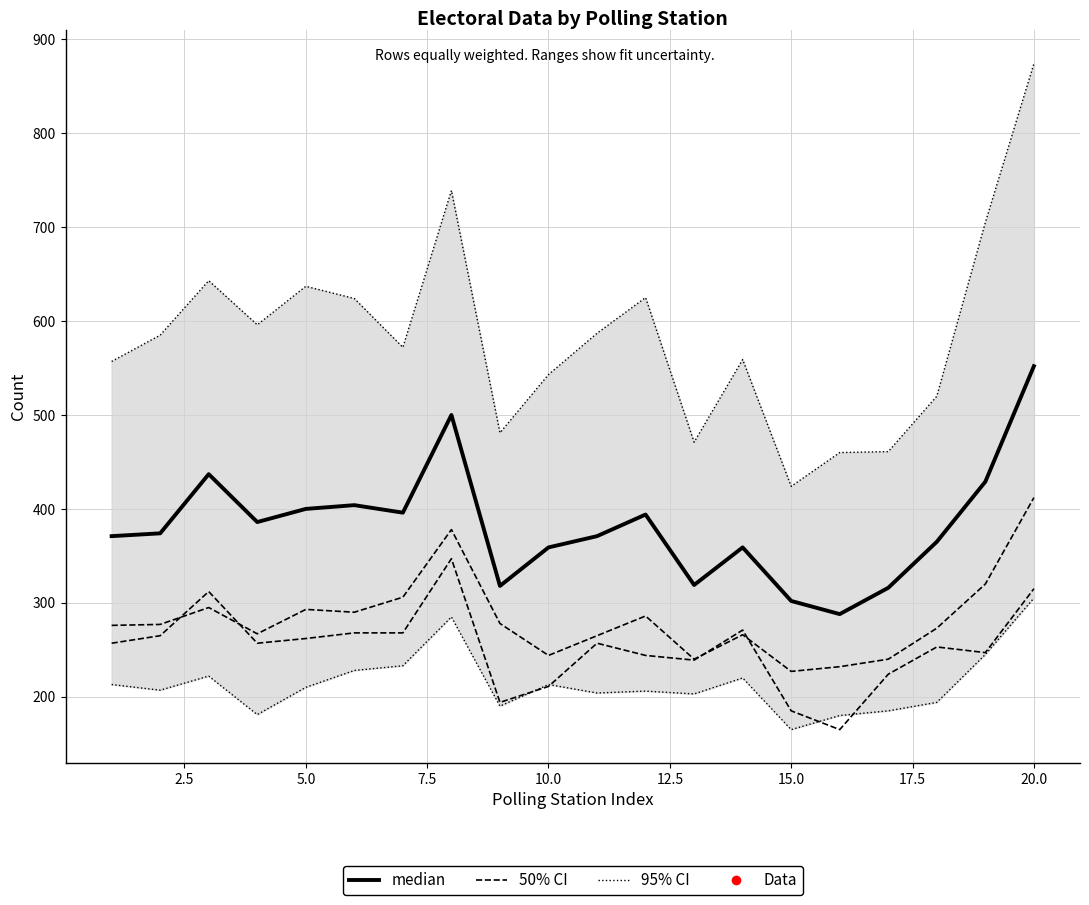

How many lines are shown in the chart?

3